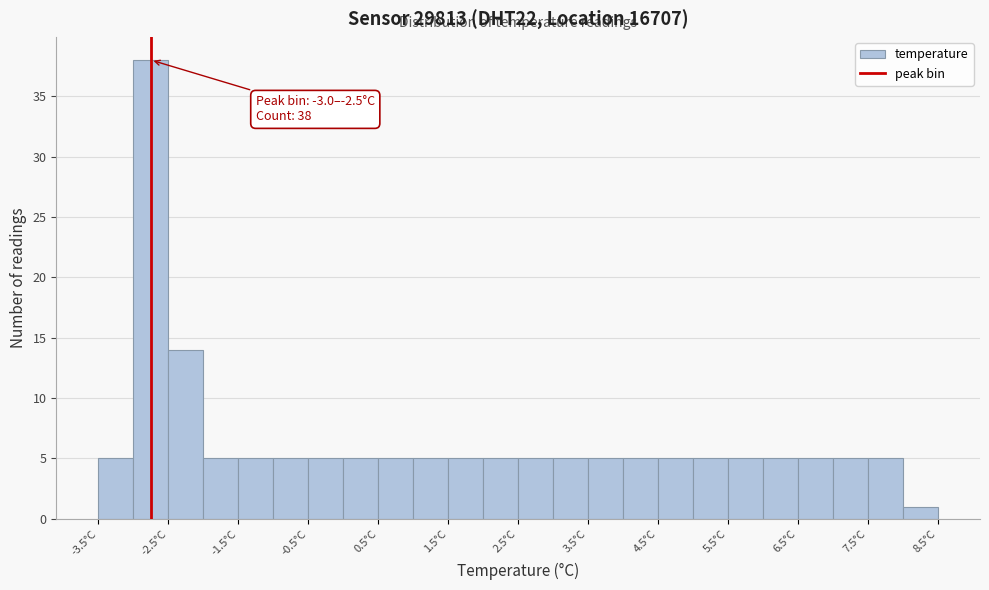

Over which range of the x-axis is the bar tallest?

-3.0 to -2.5